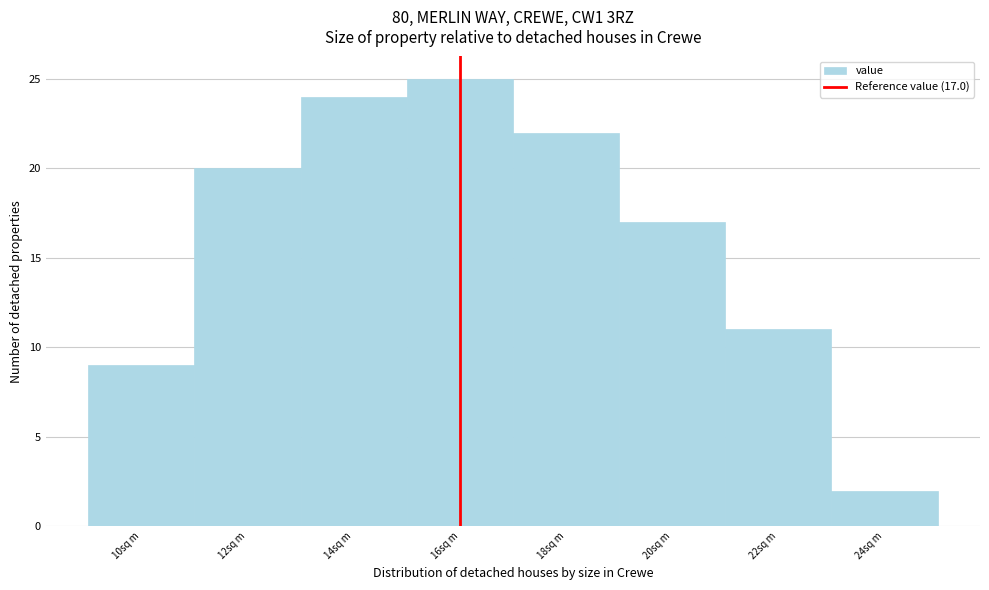

Reading left to right, transcribe all the data shown in this chart.

9	20	24	25	22	17	11	2